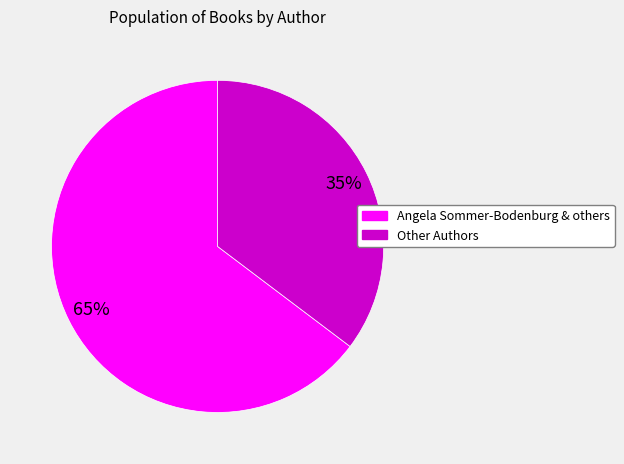

To the nearest percent, what is the average slice percentage?

50%